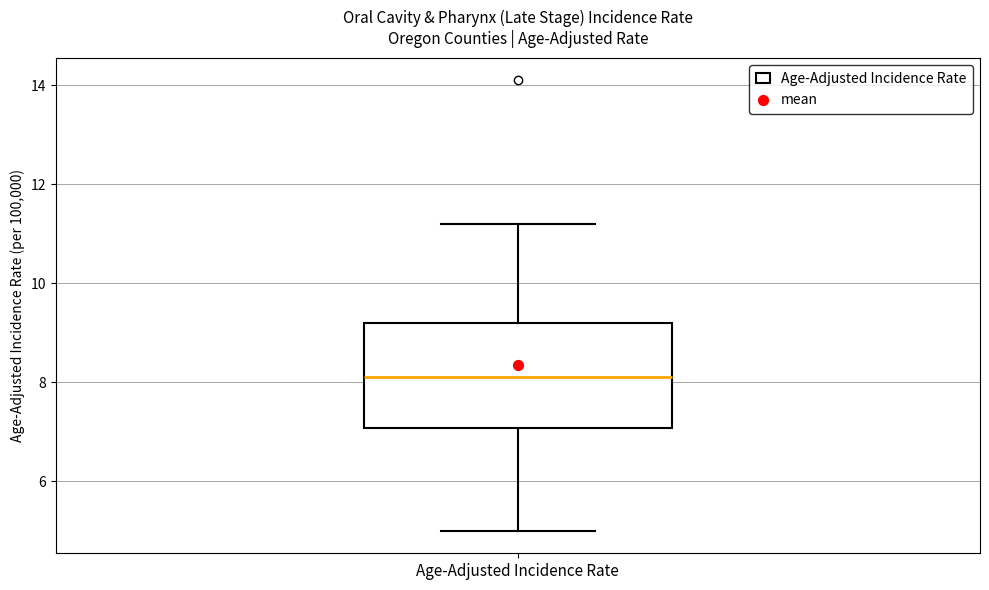

Transcribe this box plot: give where the median line is, the range the box spans, and where the two whiskers end, as read against the y-axis. The values are not printed on the chart, so give them approximately, as read against the axis.

median 8.2, box 7.0 to 9.2, whiskers 5.0 to 11.2